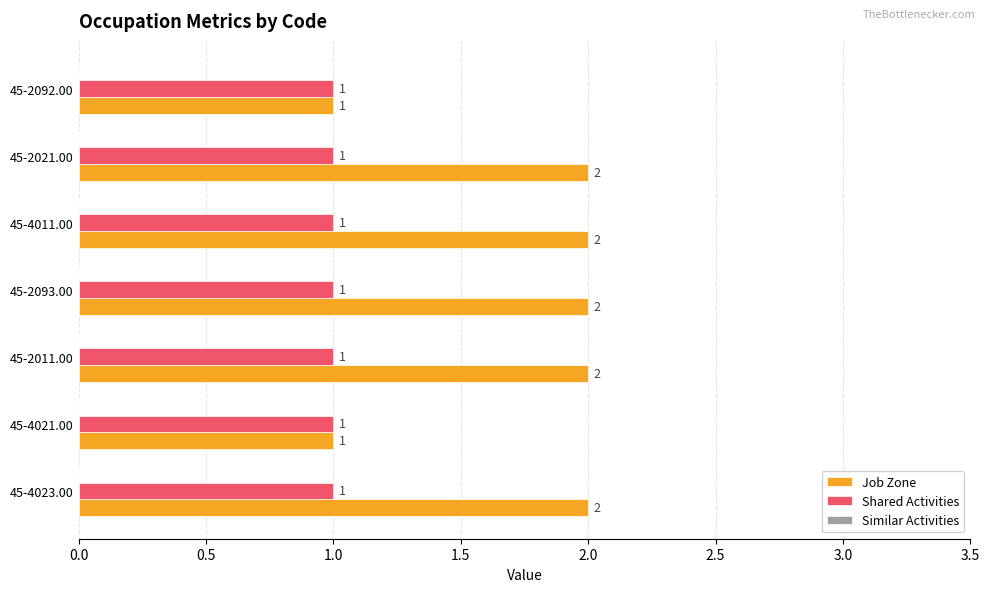

Rank the series by their average value, from lowest to highest.

Shared Activities, Job Zone